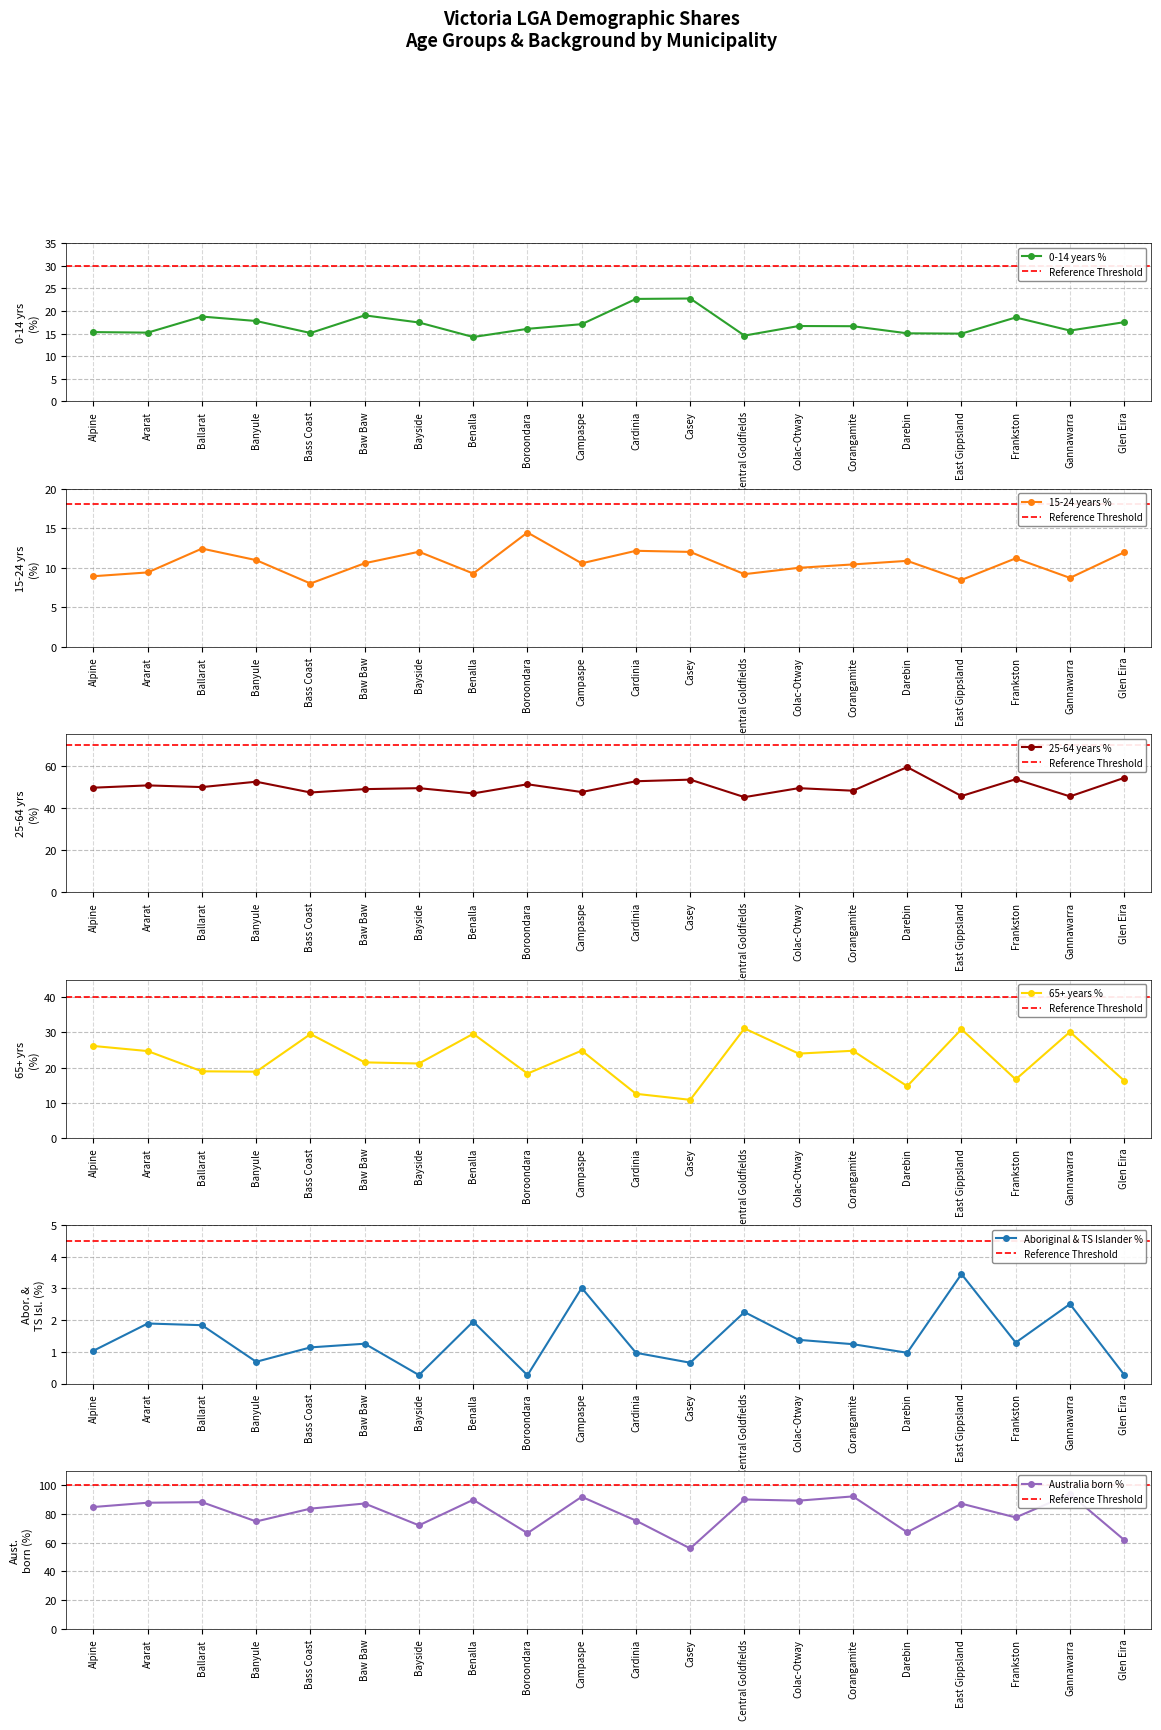

Where is the first local maximum for Aboriginal & TS Islander %?

Ararat